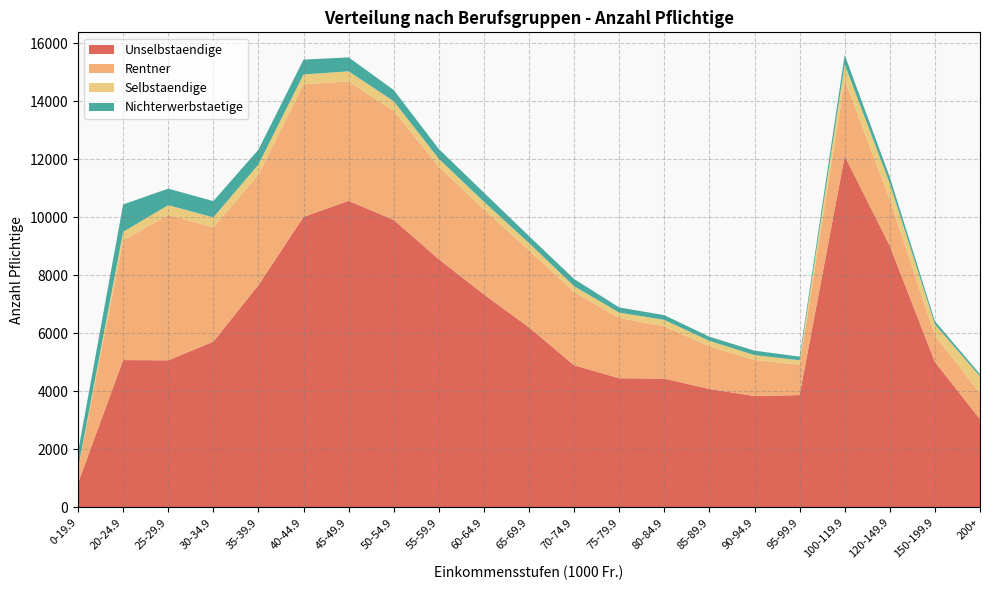

Reading left to right, list all the values displayed in this chart.

Unselbstaendige: 844	5082	5075	5717	7668	10019	10574	9917	8560	7347	6209	4904	4456	4443	4086	3843	3875	12117	9020	5018	3044
Rentner: 467	4127	5016	3942	3807	4576	4119	3759	3197	2926	2663	2521	2077	1805	1467	1245	1048	2621	1615	914	902
Selbstaendige: 34	295	334	343	352	337	345	333	267	268	244	206	187	219	192	166	154	541	536	383	575
Nichterwerbstaetige: 570	944	569	562	512	510	482	386	335	315	243	247	177	164	142	153	124	324	218	110	75